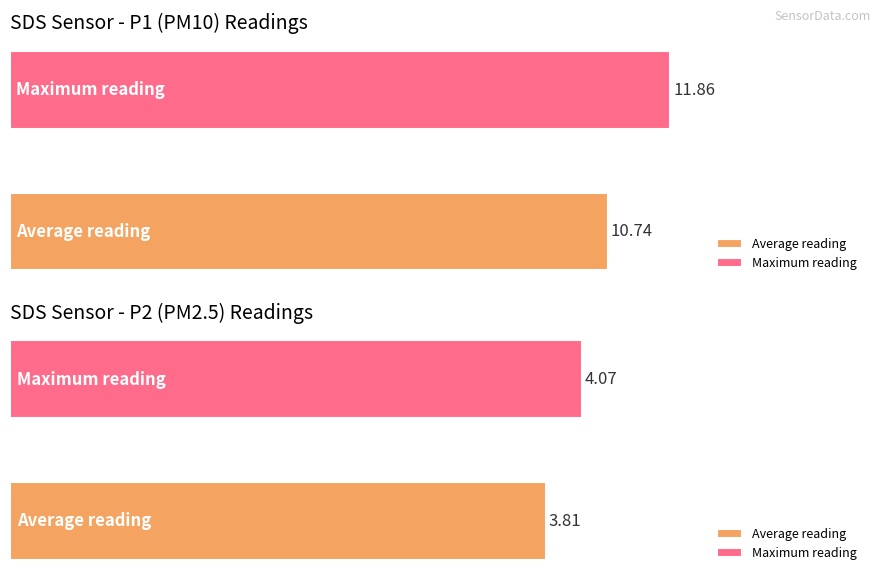

The value of SDS_P2 at 00:02 is 1.6. True or false?

False